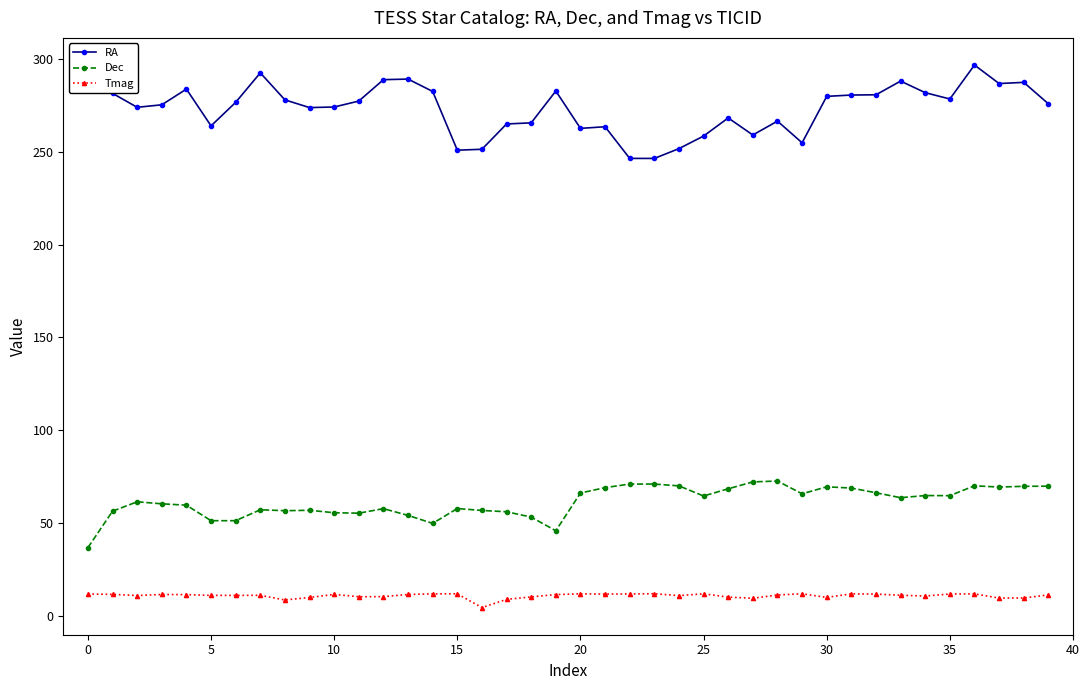

True or false: Dec has more than 0 points higher than both neighbors.

True